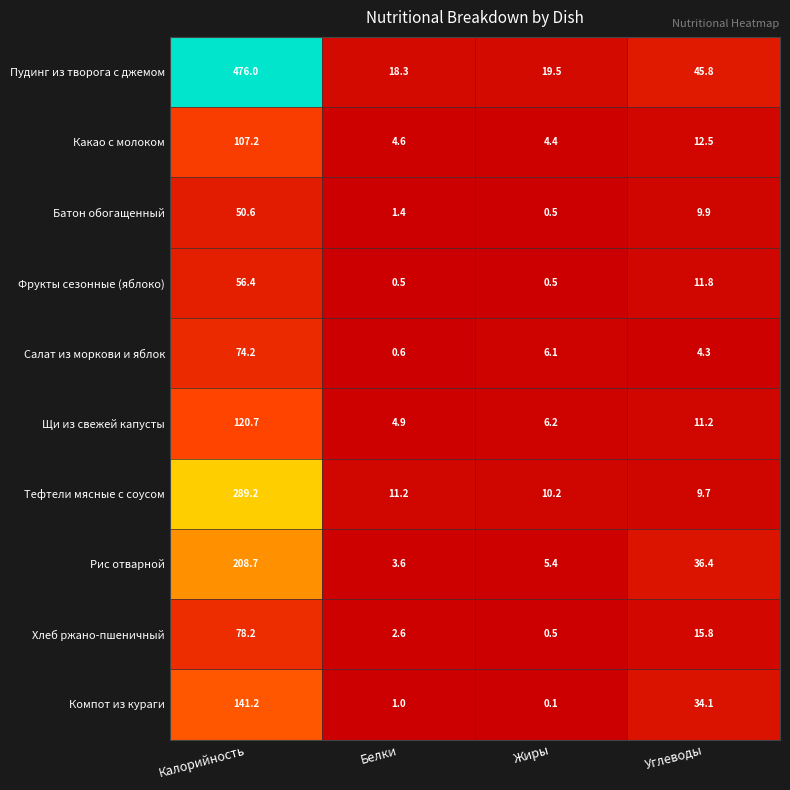

What is the greatest value displayed?

476.0